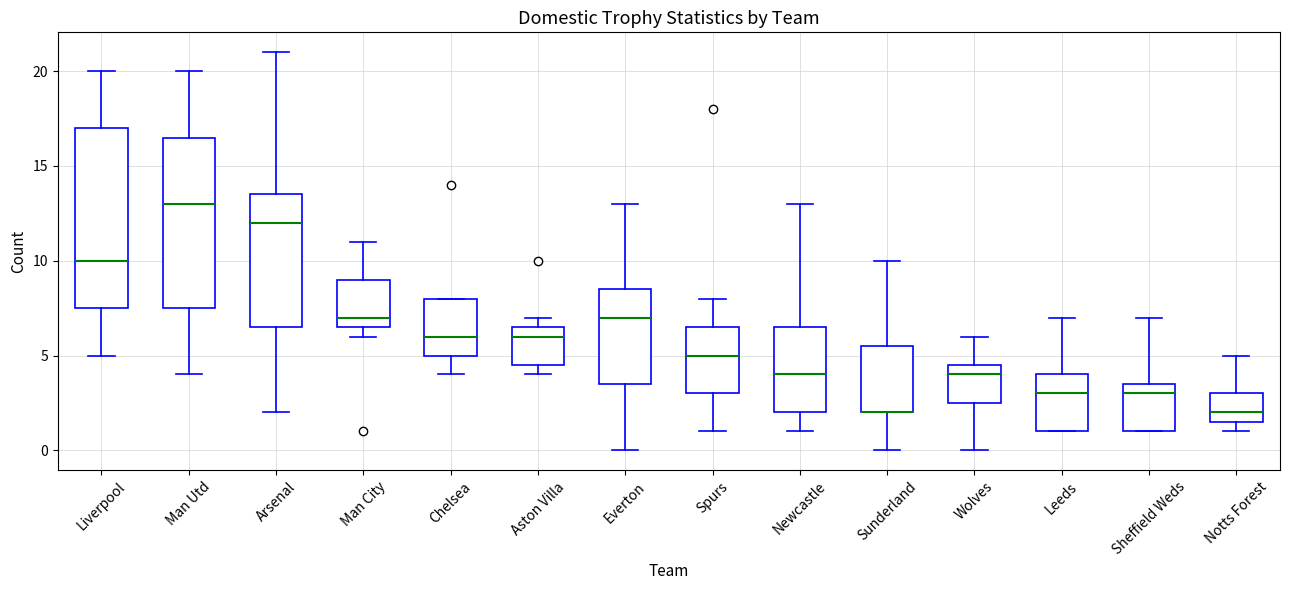

Where is the upper edge of the box for Leeds on the y-axis? The values are not printed on the chart, so give them approximately, as read against the axis.

4.0